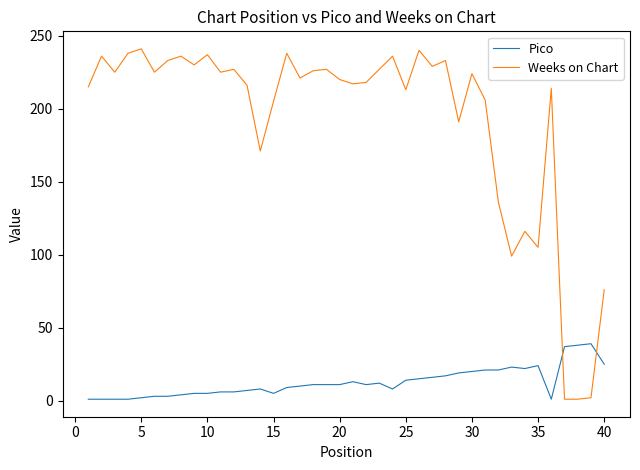

Which series has the largest range (max minus min)?

Weeks on Chart